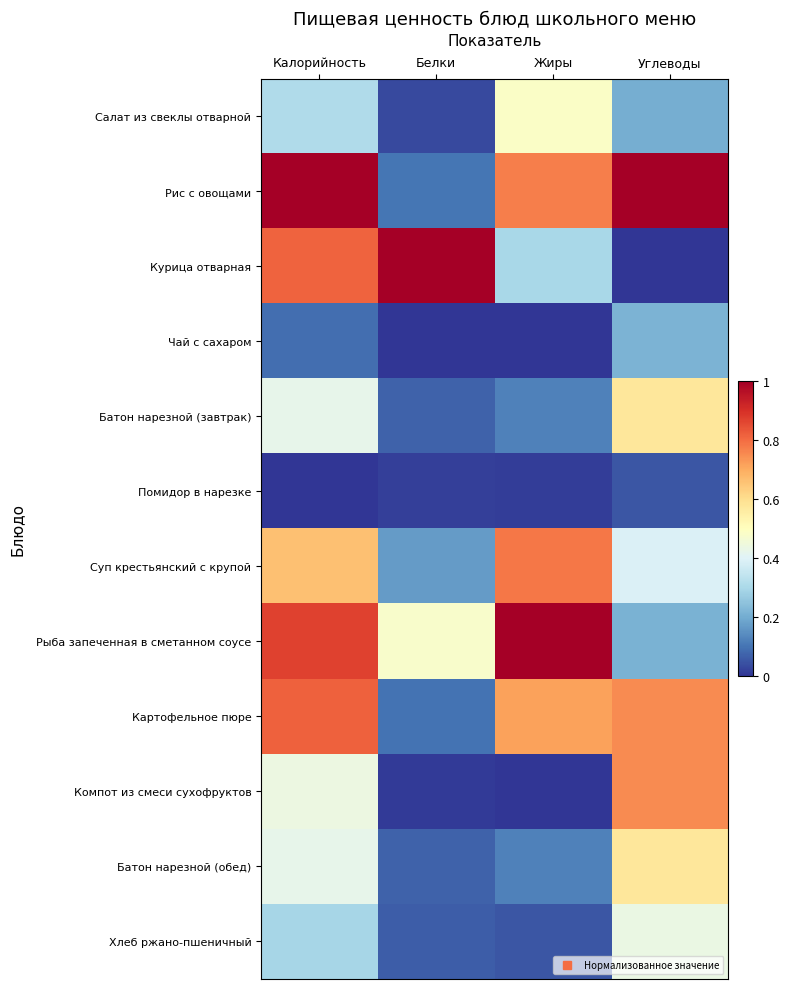

Reading right to left, extract all data points from this chart.

Салат из свеклы отварной: Углеводы=0.2	Жиры=0.5	Белки=0.0	Калорийность=0.3
Рис с овощами: Углеводы=1.0	Жиры=0.8	Белки=0.1	Калорийность=1.0
Курица отварная: Углеводы=0.0	Жиры=0.3	Белки=1.0	Калорийность=0.8
Чай с сахаром: Углеводы=0.2	Жиры=0.0	Белки=0.0	Калорийность=0.1
Батон нарезной (завтрак): Углеводы=0.6	Жиры=0.1	Белки=0.1	Калорийность=0.4
Помидор в нарезке: Углеводы=0.1	Жиры=0.0	Белки=0.0	Калорийность=0.0
Суп крестьянский с крупой: Углеводы=0.4	Жиры=0.8	Белки=0.2	Калорийность=0.7
Рыба запеченная в сметанном соусе: Углеводы=0.2	Жиры=1.0	Белки=0.5	Калорийность=0.9
Картофельное пюре: Углеводы=0.8	Жиры=0.7	Белки=0.1	Калорийность=0.8
Компот из смеси сухофруктов: Углеводы=0.8	Жиры=0.0	Белки=0.0	Калорийность=0.4
Батон нарезной (обед): Углеводы=0.6	Жиры=0.1	Белки=0.1	Калорийность=0.4
Хлеб ржано-пшеничный: Углеводы=0.4	Жиры=0.1	Белки=0.1	Калорийность=0.3